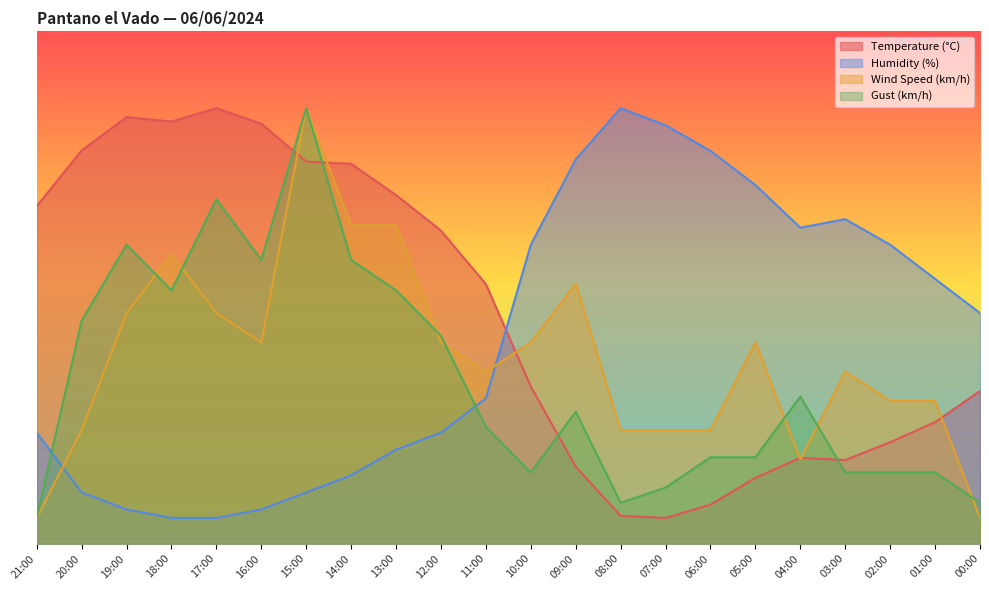

What is the difference between the highest and lowest values at 08:00?

79.6